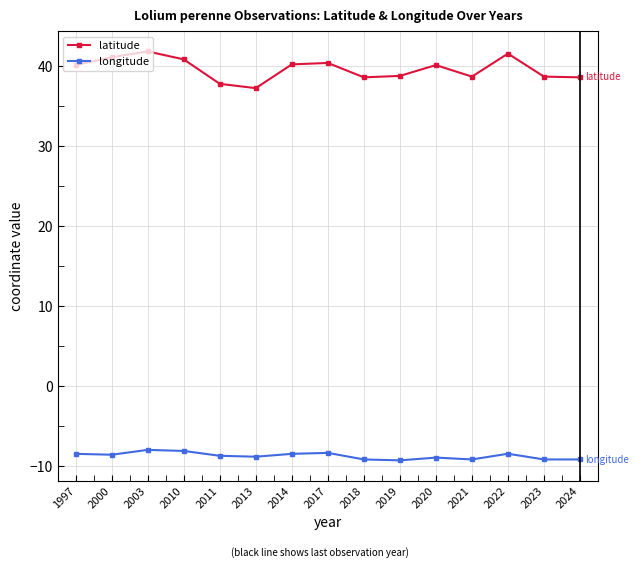

What is the difference between the maximum and second lowest values in the latitude series?

4.1